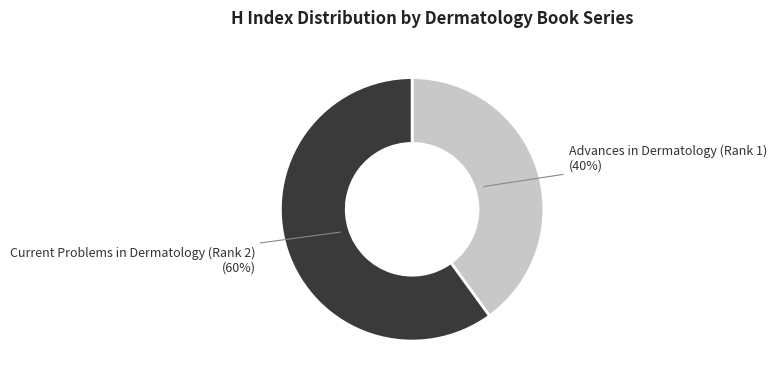

To the nearest percent, what is the difference between the largest and smallest slice percentages?

20%